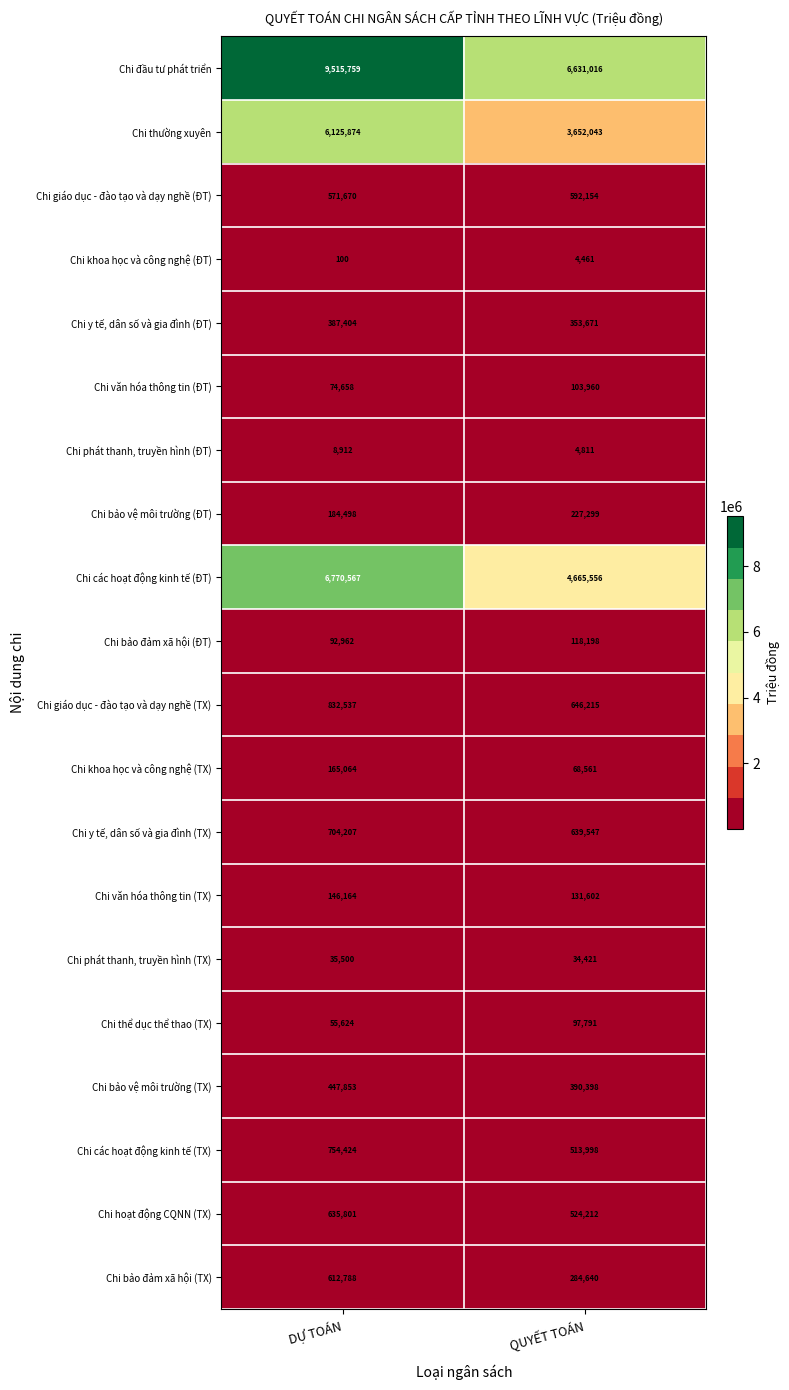

Is it true that Chi các hoạt động kinh tế (ĐT) equals 6770567 at DỰ TOÁN?

True